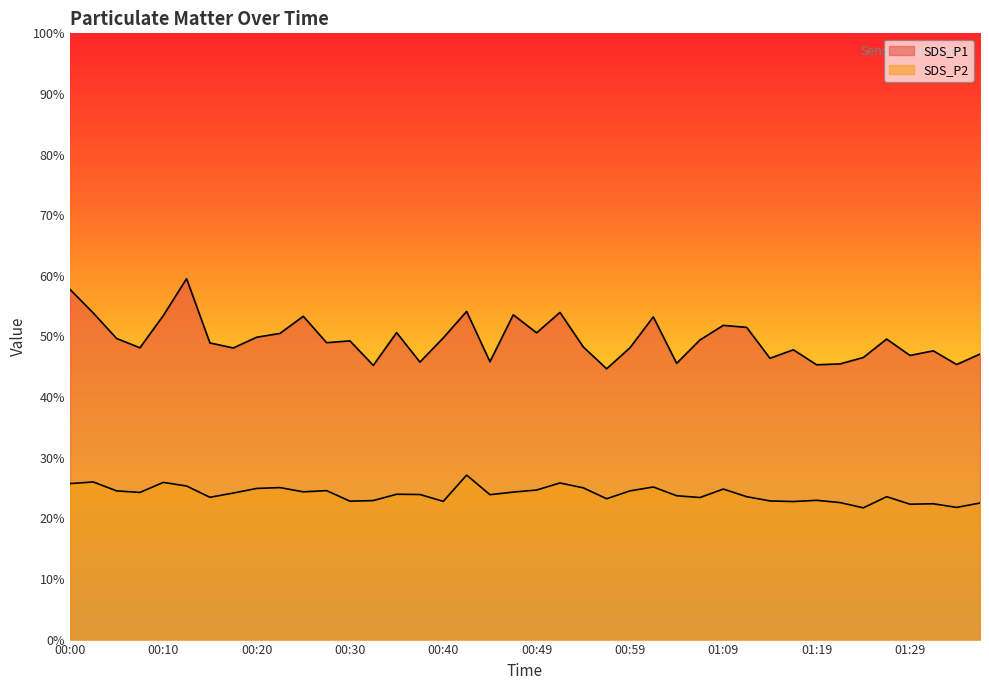

True or false: SDS_P1 has a value of 47.8 at 01:16.

True